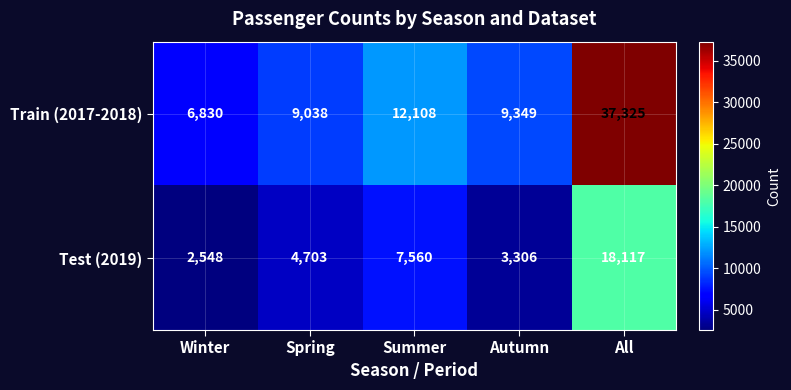

What is the difference between the highest and lowest values at Winter?

4282